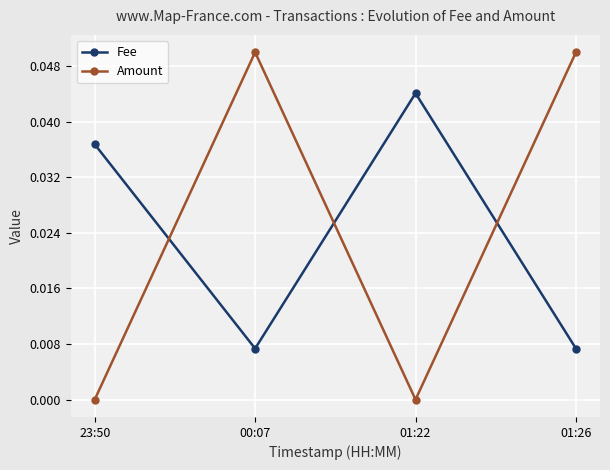

Which series ends up on top after the final intersection of Amount and Fee?

Amount